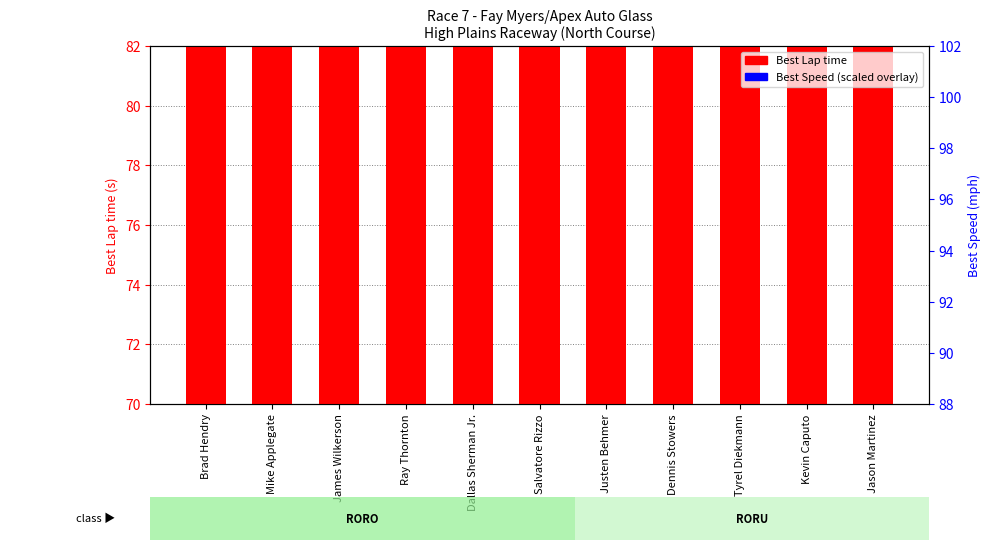

Is the value of Best Speed (scaled) at Jason Martinez greater than the value of Best Lap time at Tyrel Diekmann?

No